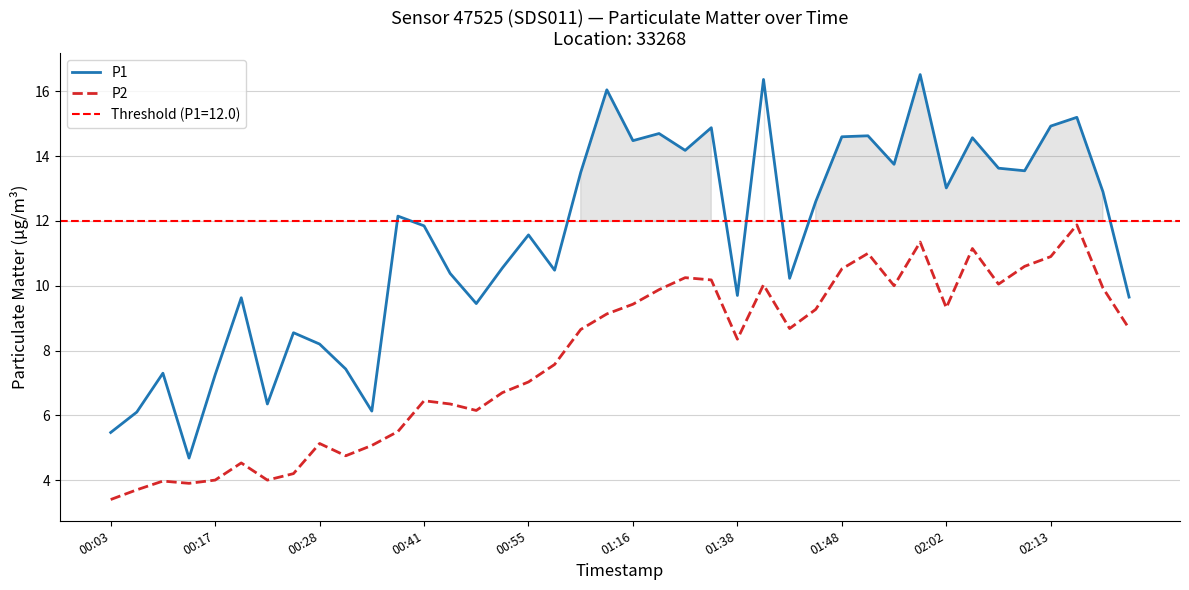

What is the difference between the maximum and minimum values in the P2 series?

8.5